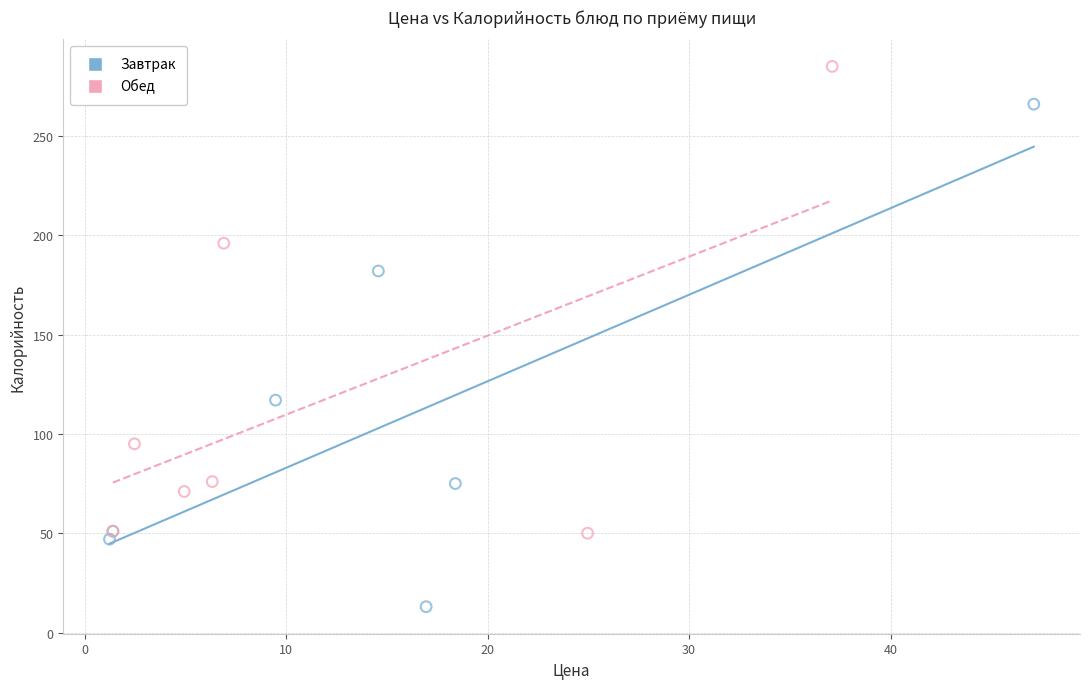

Which series has the widest spread of Y values?

Завтрак